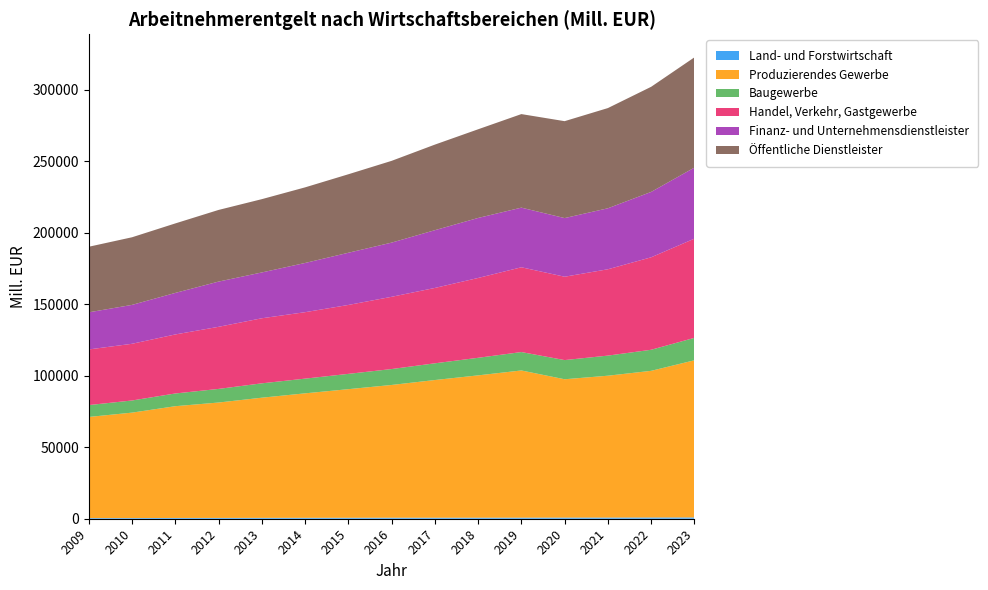

Reading left to right, what are all the values shown in this chart?

Land- und Forstwirtschaft: 2009=458.1	2010=466.1	2011=540.4	2012=564.4	2013=604.4	2014=643.1	2015=672.6	2016=718.0	2017=712.4	2018=728.0	2019=752.0	2020=797.1	2021=818.8	2022=867.9	2023=920.1
Produzierendes Gewerbe: 2009=70742.1	2010=73763.4	2011=78188.0	2012=80734.7	2013=84067.2	2014=87076.6	2015=89963.8	2016=92864.1	2017=96318.1	2018=99568.3	2019=102976.0	2020=96776.5	2021=99240.2	2022=102600.0	2023=109933.1
Baugewerbe: 2009=8306.9	2010=8491.5	2011=8897.4	2012=9517.9	2013=10049.5	2014=10289.2	2015=10702.8	2016=11131.0	2017=11701.1	2018=12287.6	2019=12875.9	2020=13413.4	2021=14061.5	2022=14736.7	2023=15678.7
Handel, Verkehr, Gastgewerbe: 2009=38920.0	2010=39665.1	2011=41292.0	2012=43434.3	2013=45515.0	2014=46484.2	2015=48209.2	2016=50539.5	2017=52716.1	2018=55842.1	2019=59310.9	2020=58313.9	2021=60398.8	2022=64685.3	2023=69396.9
Finanz- und Unternehmensdienstleister: 2009=25966.5	2010=27211.6	2011=29050.7	2012=31643.7	2013=32058.3	2014=34425.0	2015=36513.1	2016=37905.6	2017=40406.6	2018=41985.6	2019=41714.8	2020=41027.2	2021=42664.6	2022=45736.2	2023=49712.1
Öffentliche Dienstleister: 2009=45879.5	2010=47305.5	2011=48621.7	2012=50123.4	2013=51269.0	2014=52891.4	2015=54912.9	2016=57199.3	2017=59864.9	2018=62034.0	2019=65444.3	2020=67796.3	2021=70100.7	2022=73538.0	2023=77123.3